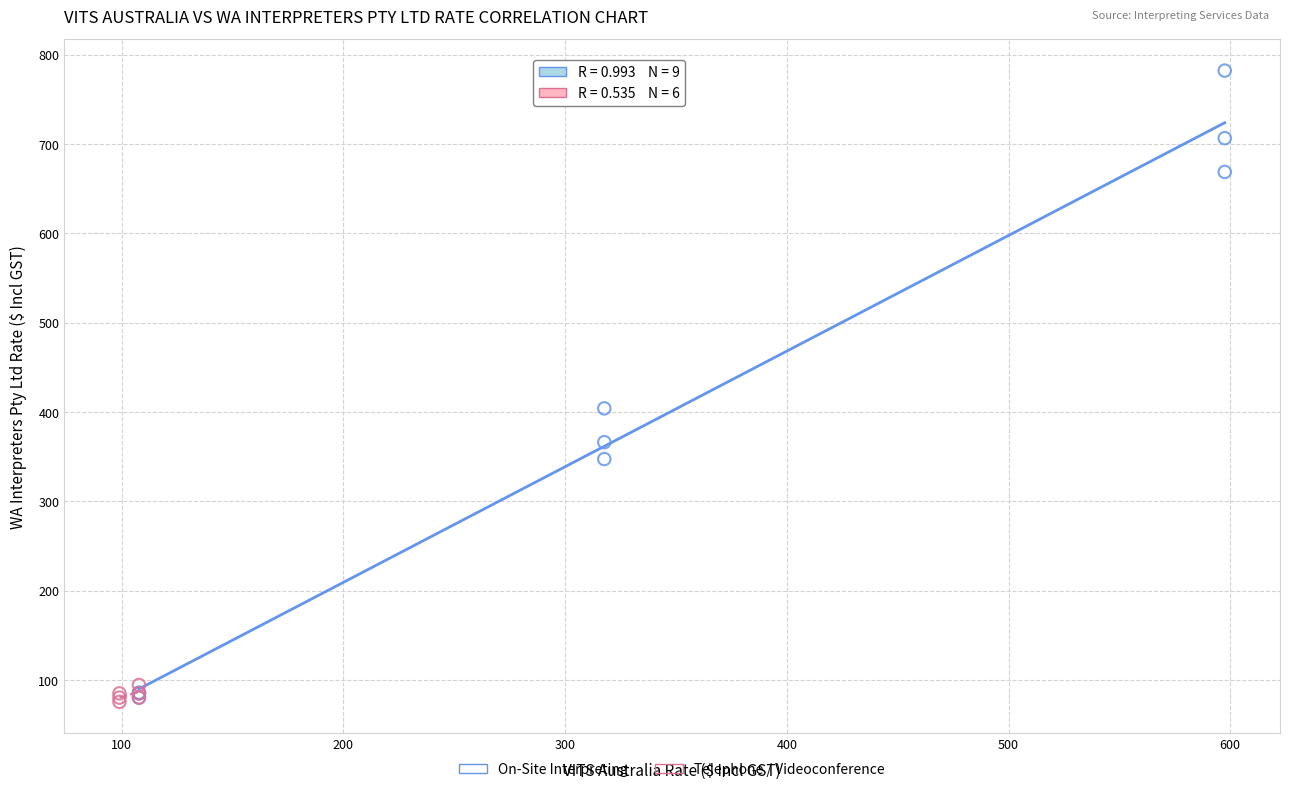

Which series contains the highest Y value?

On-Site Interpreting